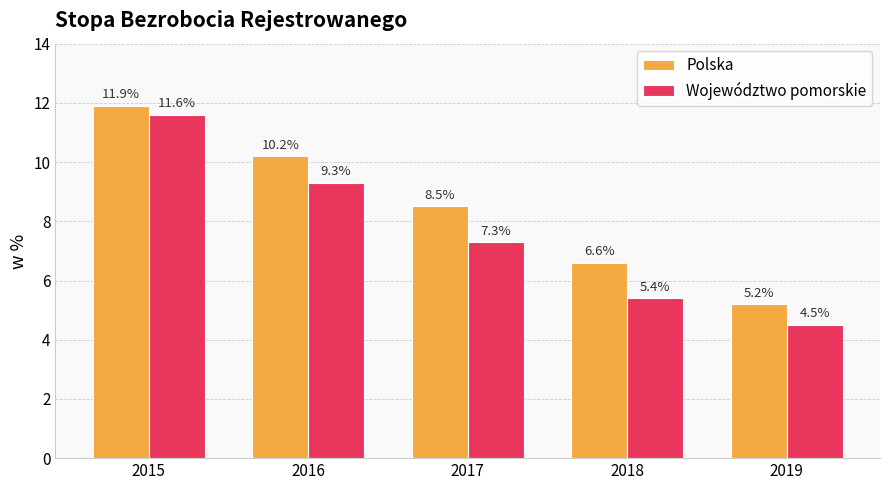

What is the value of the Polska bar at the 5th from the left?

5.2